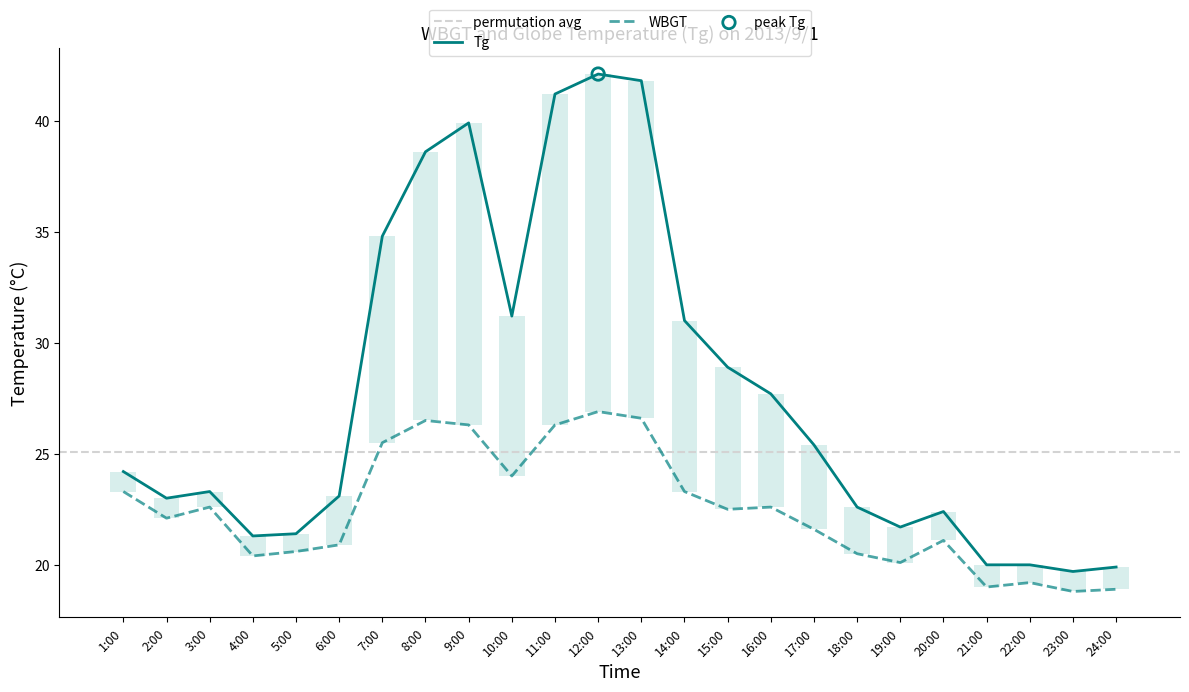

What is the total value across all series at 21:00?

39.0